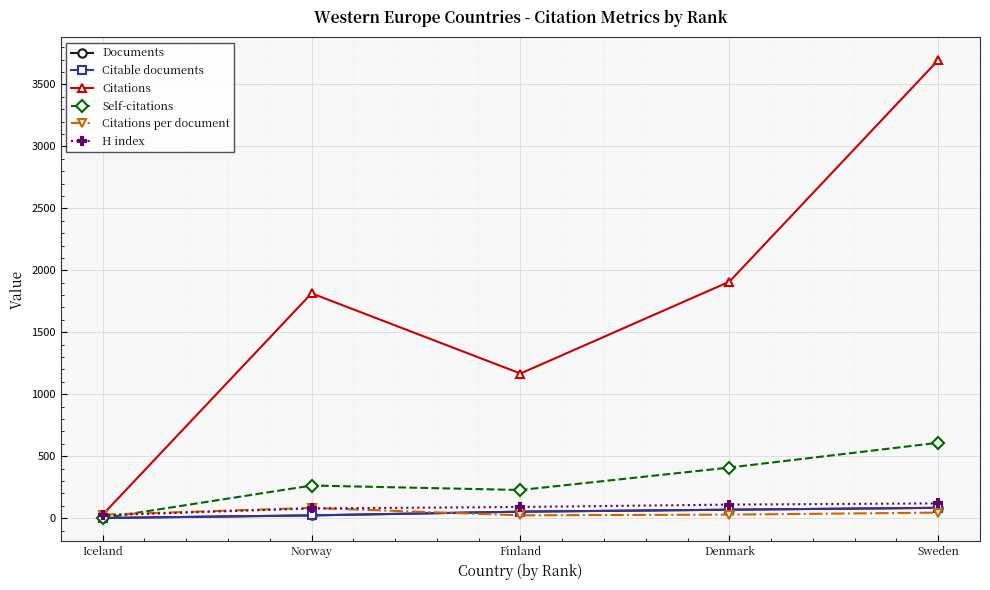

Which series has the largest range (max minus min)?

Citations